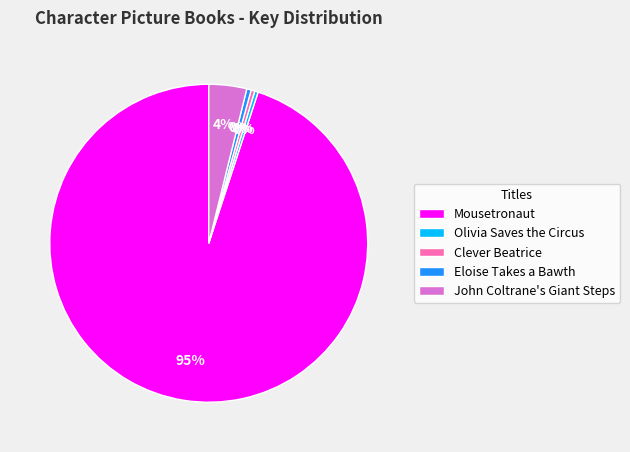

The Clever Beatrice slice represents 0% of the pie. True or false?

True